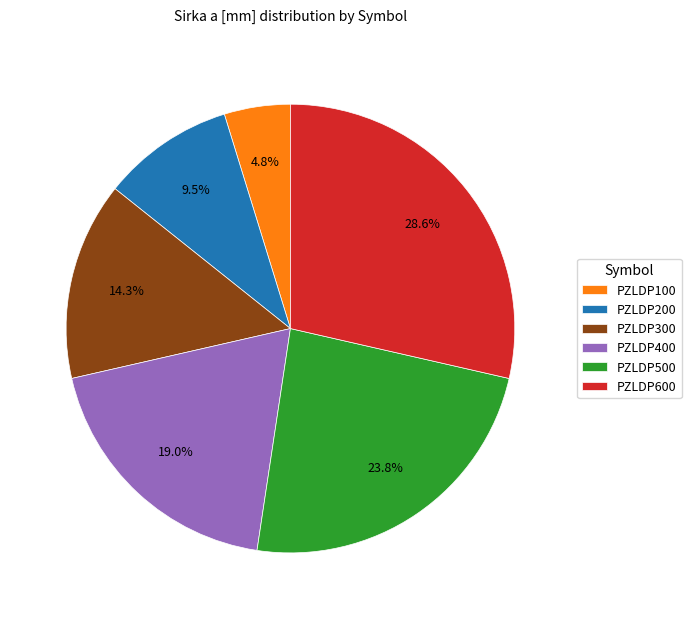

What is the total percentage of PZLDP600 and PZLDP500?

52.4%